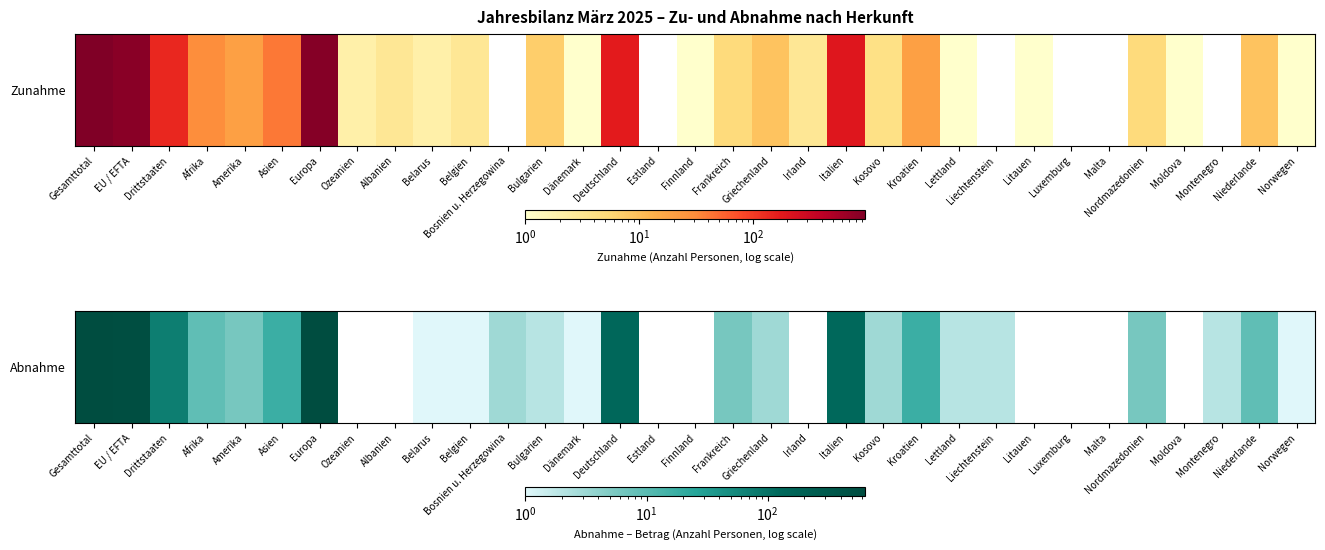

Reading right to left, what are all the values shown in this chart?

1	9	2	0	6	0	0	0	2	2	17	3	130	0	3	6	0	0	141	1	2	3	1	1	0	0	611	17	6	9	72	571	643